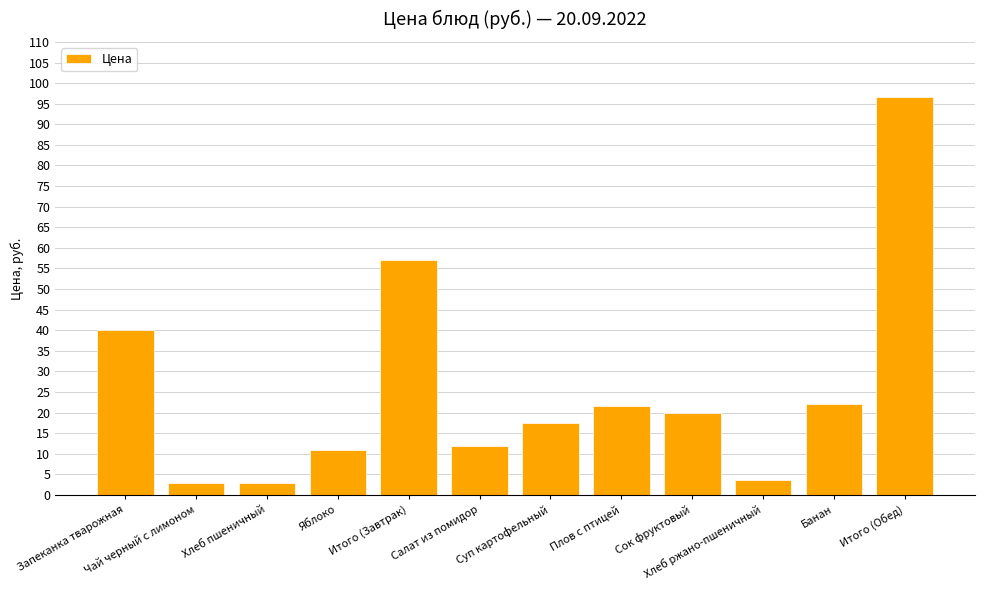

Is it true that the value at Плов с птицей is 21.6?

True